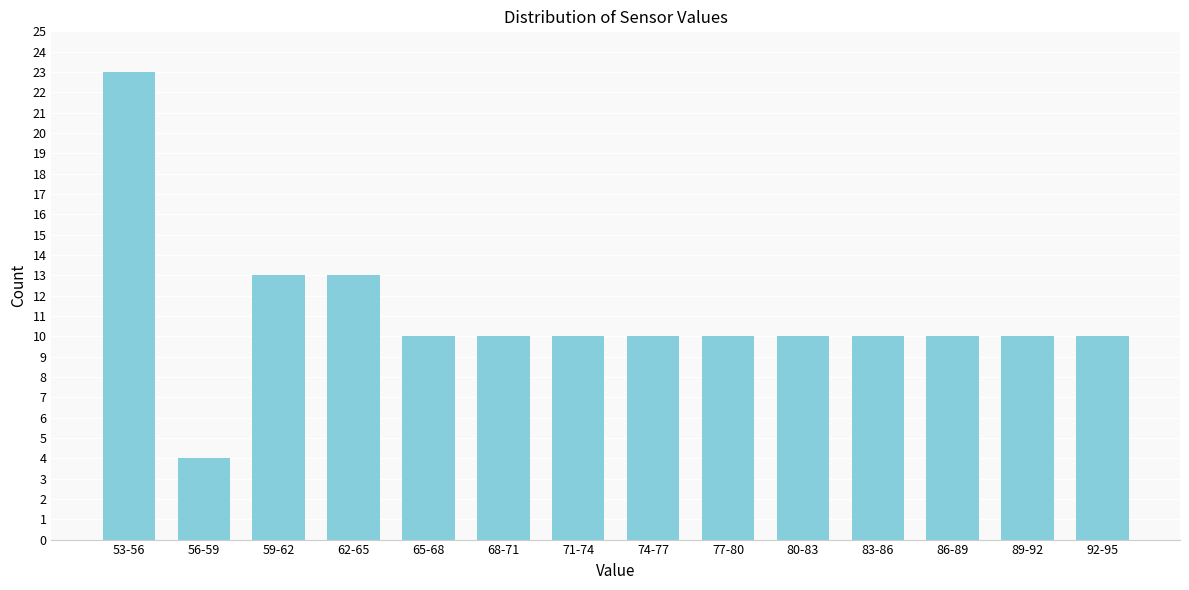

Reading left to right, list all the values displayed in this chart.

53-56=23	56-59=4	59-62=13	62-65=13	65-68=10	68-71=10	71-74=10	74-77=10	77-80=10	80-83=10	83-86=10	86-89=10	89-92=10	92-95=10